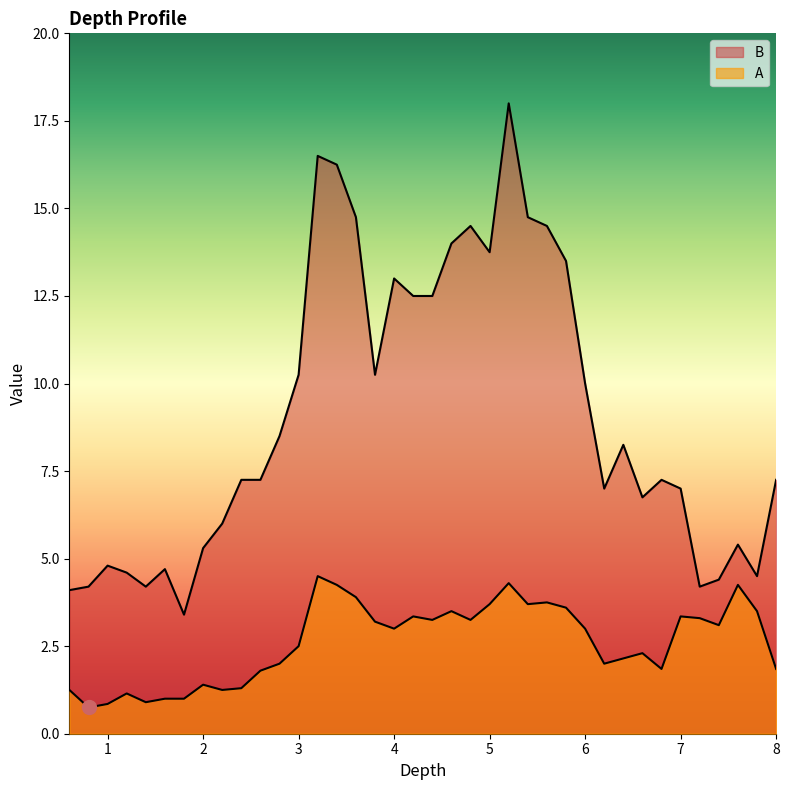

At which category does the chart reach its minimum across all series?

0.8